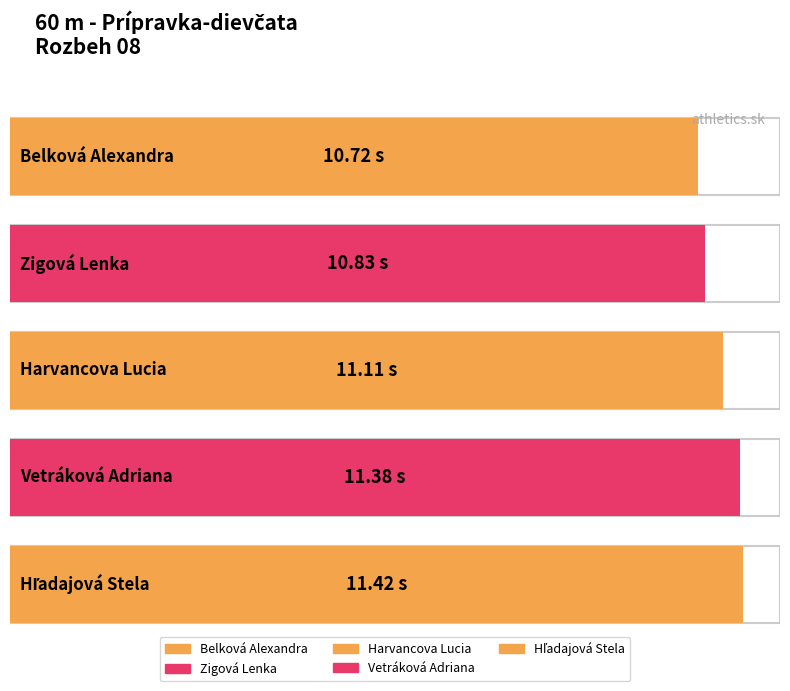

Does the chart contain any negative values?

No